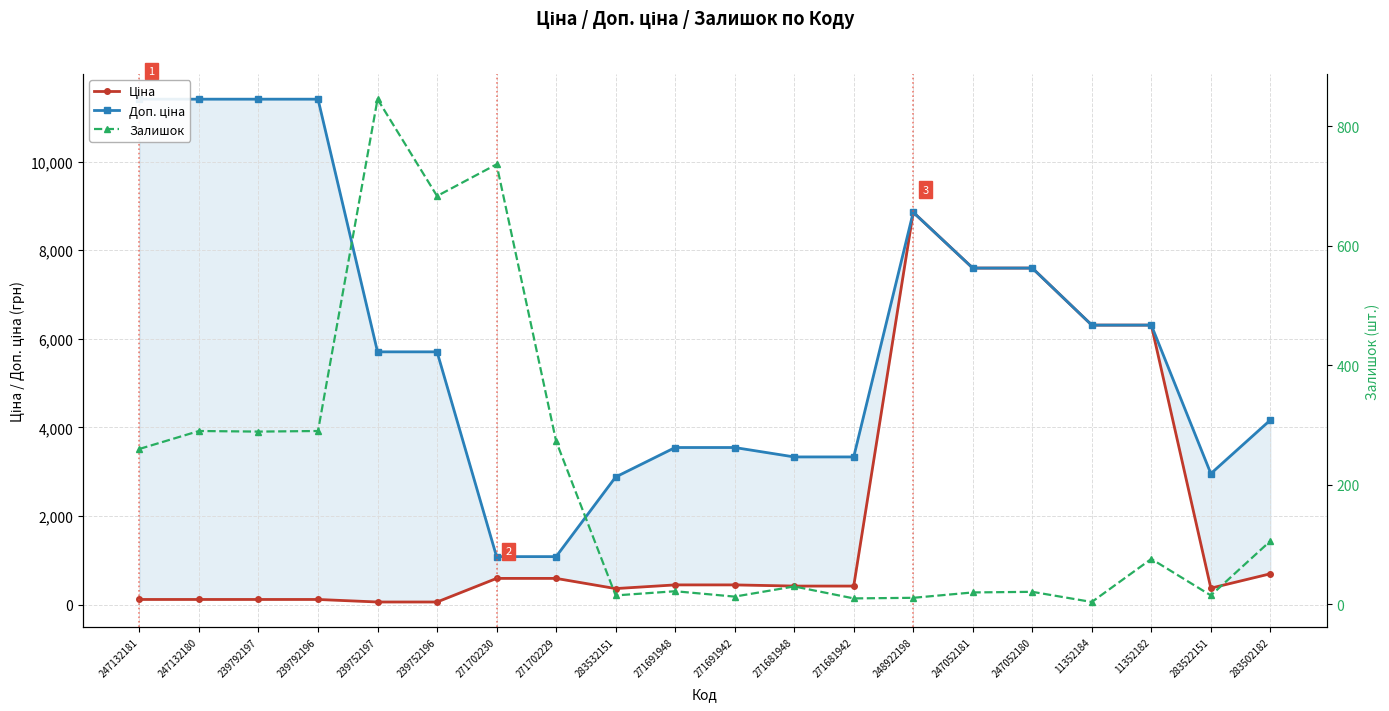

Which series ends up on top after the final intersection of Залишок and Ціна?

Ціна